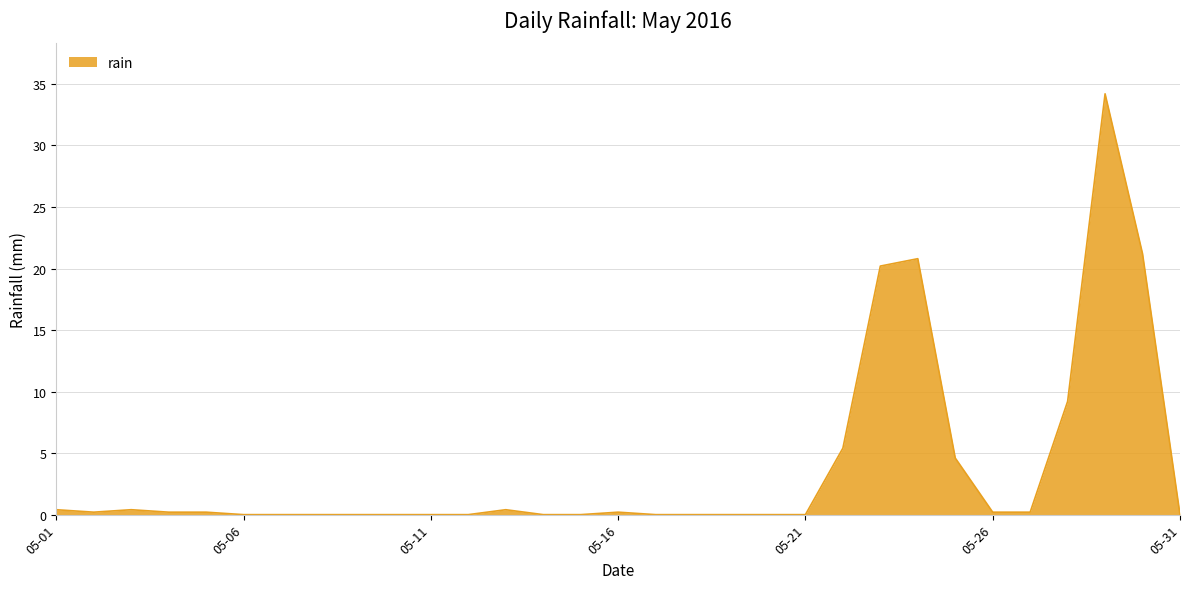

What is the difference between the maximum and minimum values?

34.2